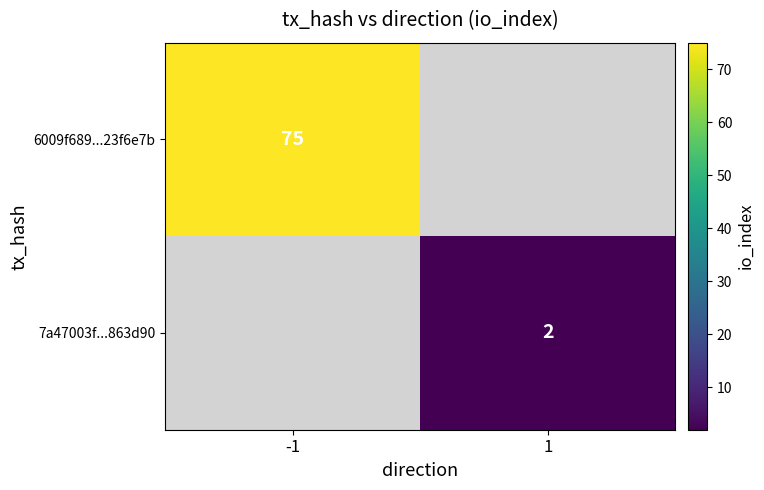

The 7a47003f...863d90 series shows 1 at 1. True or false?

False